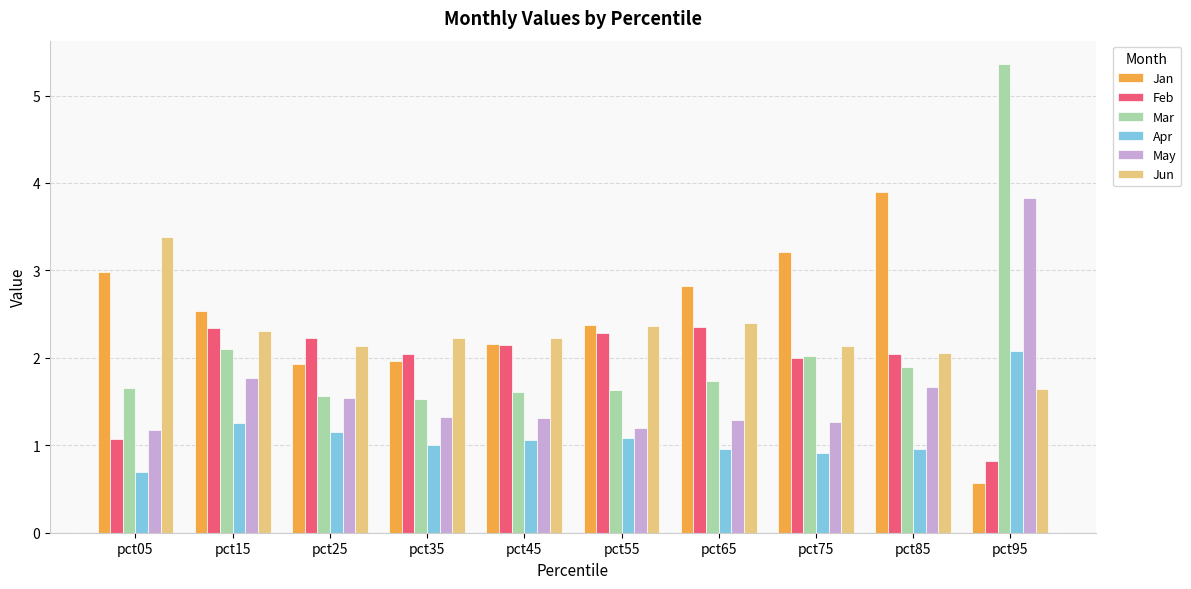

Which series has the largest range (max minus min)?

Mar